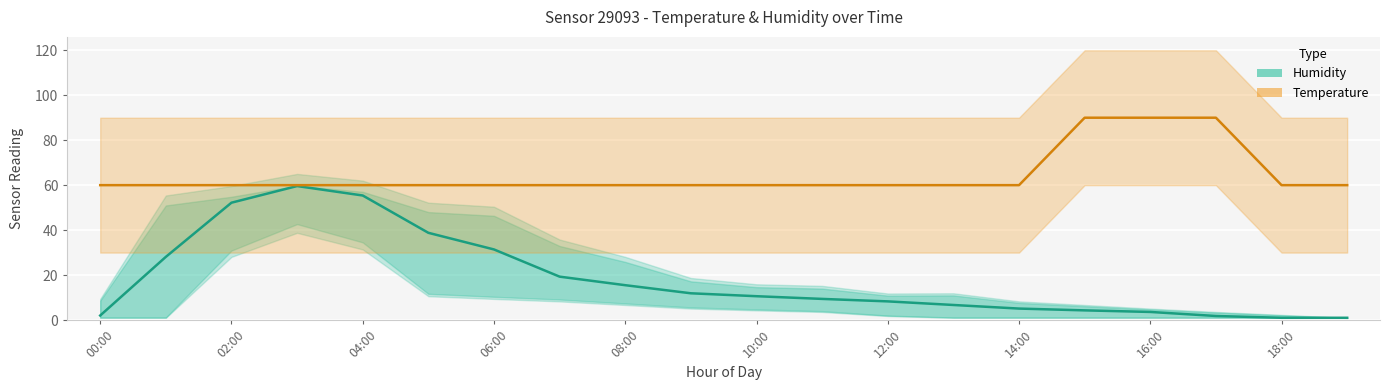

How many lines are shown in the chart?

2